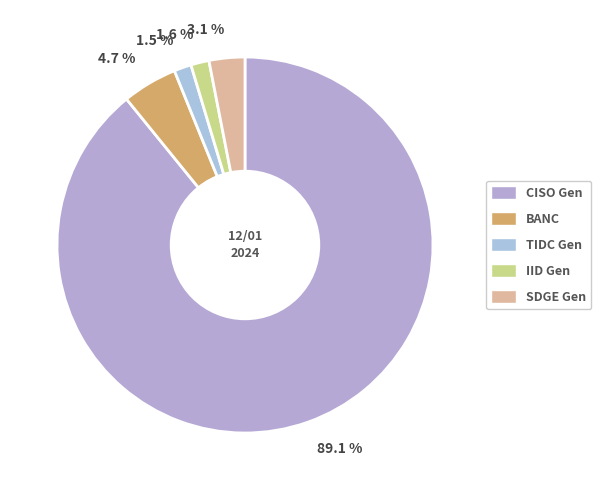

Combined, do 89.1 % and 3.1 % account for over 50%?

Yes